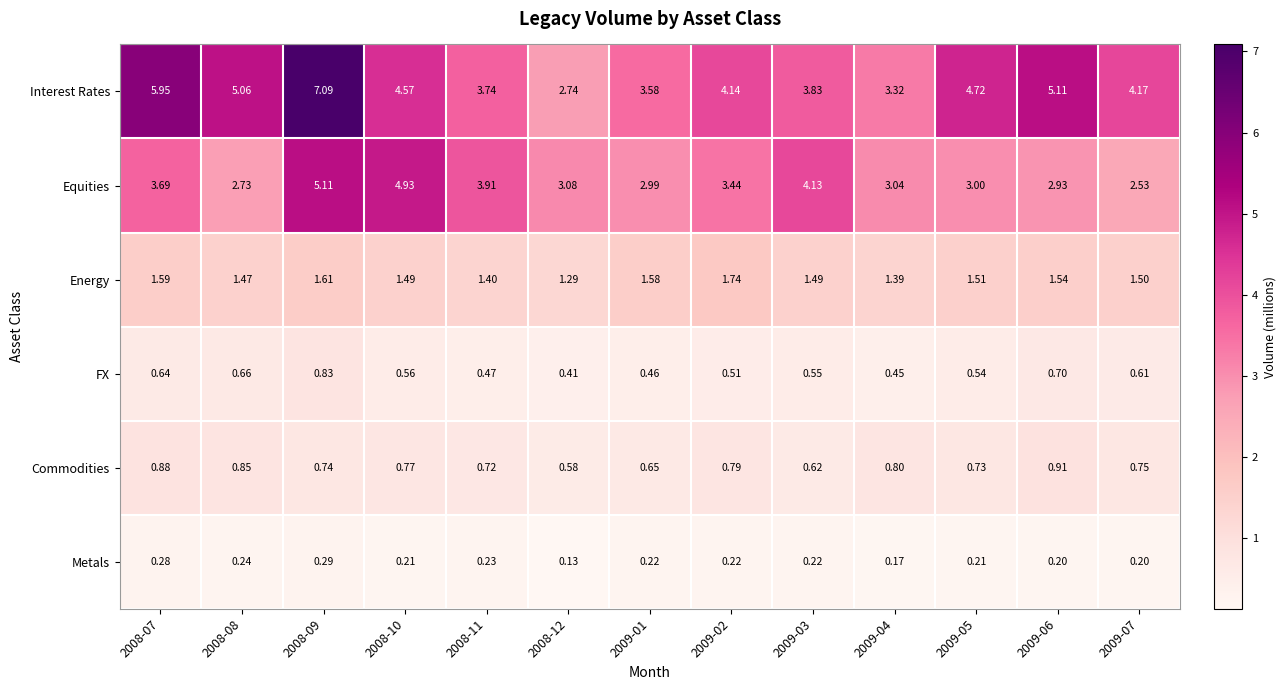

Count the number of data series in this chart.

6